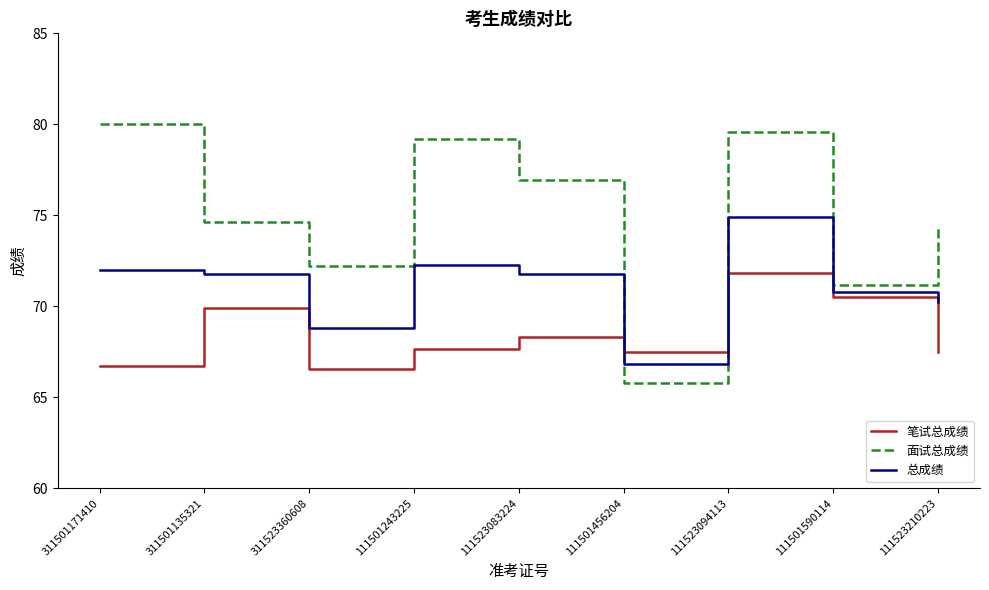

What is the spread (max minus min) of values at 111523210223?

6.8